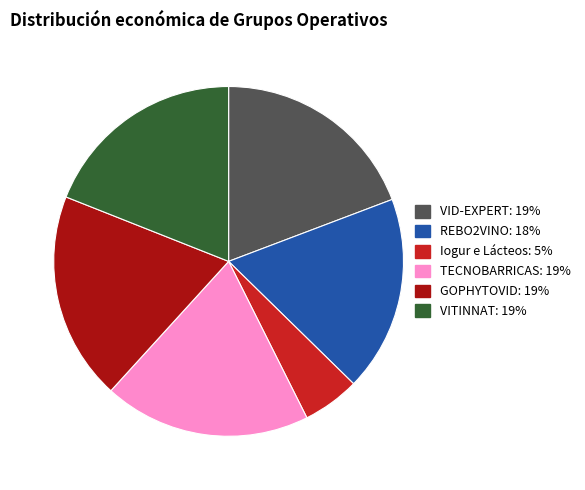

Is the sum of TECNOBARRICAS: 19% and GOPHYTOVID: 19% greater than half?

No